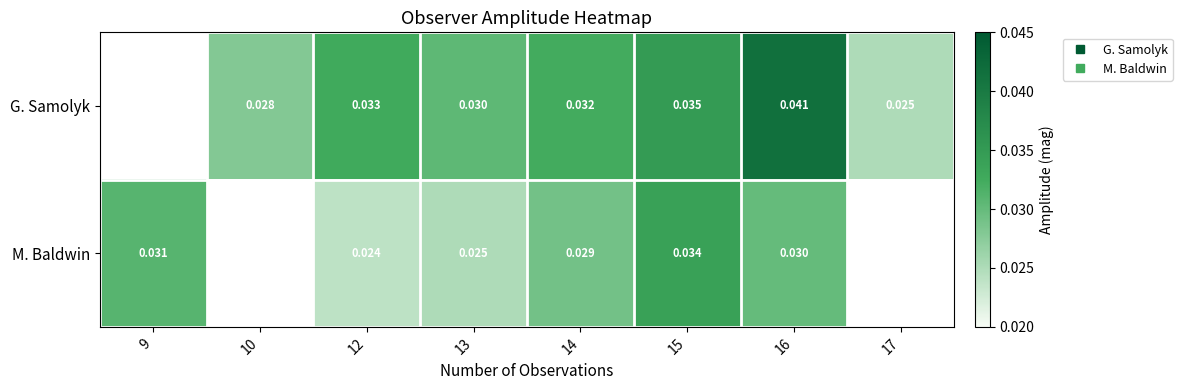

At which category is the sum across all series the highest?

16